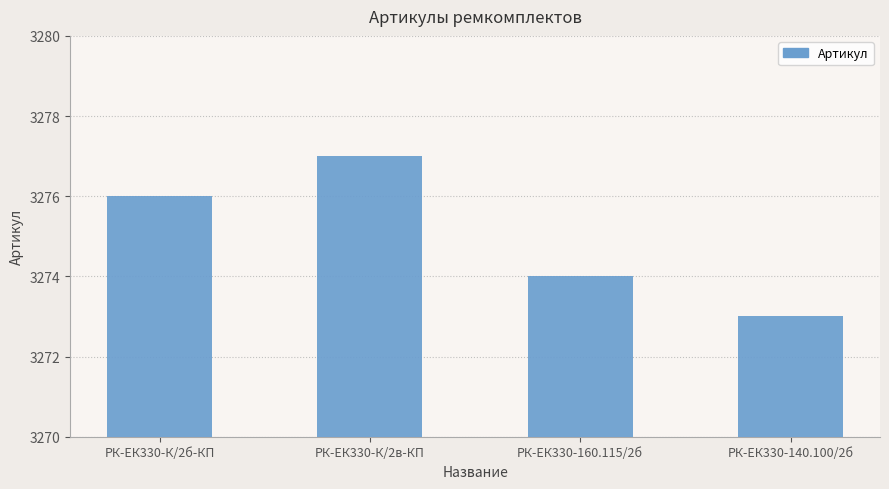

What is the smallest value displayed?

3273